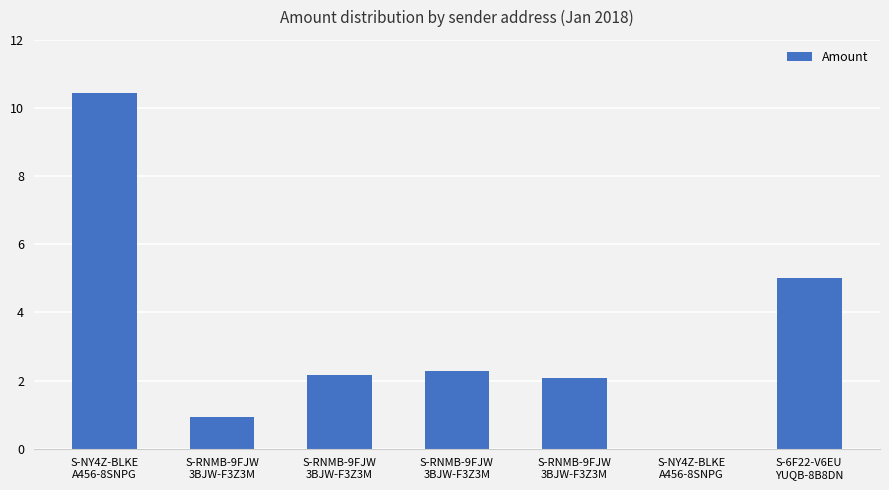

Count the number of categories in the chart.

7